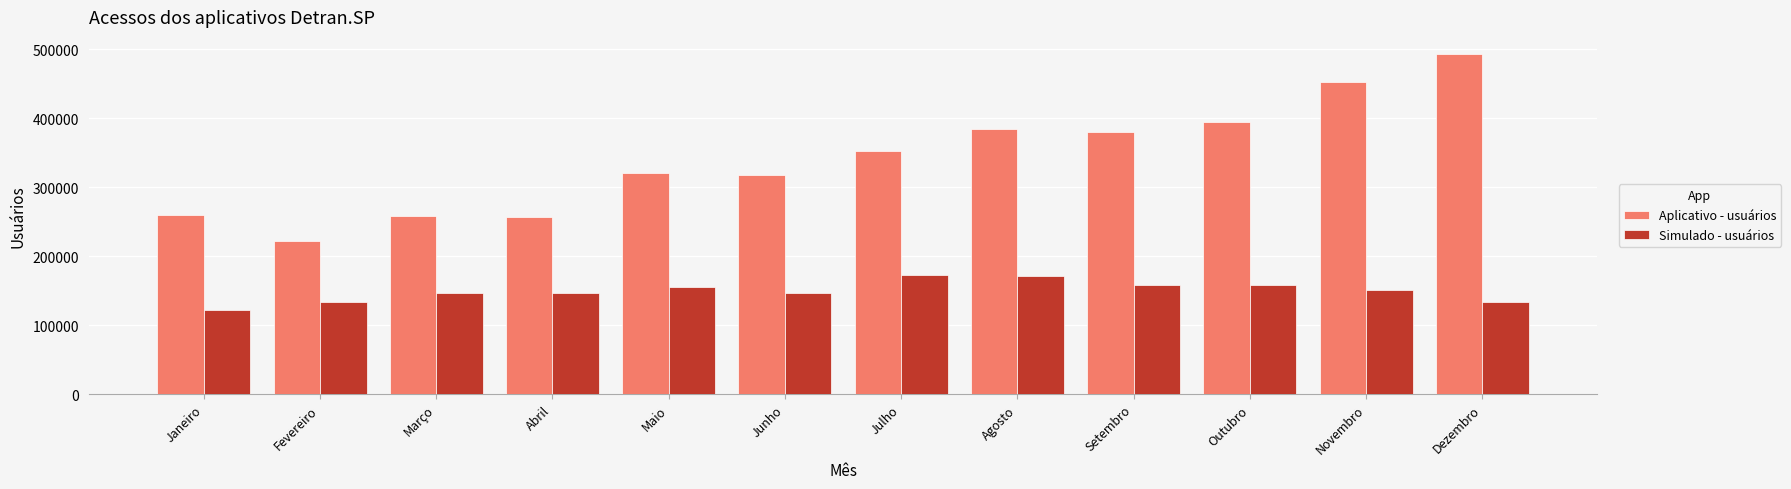

What is the maximum value shown in the chart?

493263